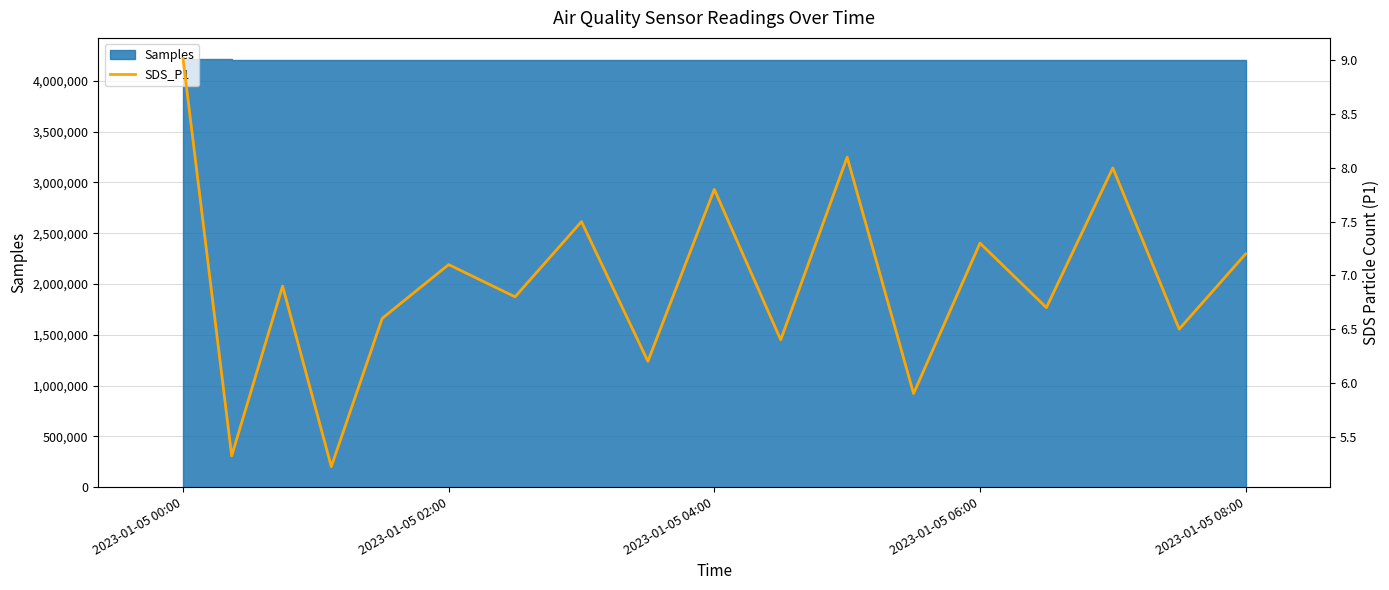

What is the value of the 18th bar from the left?

7.2